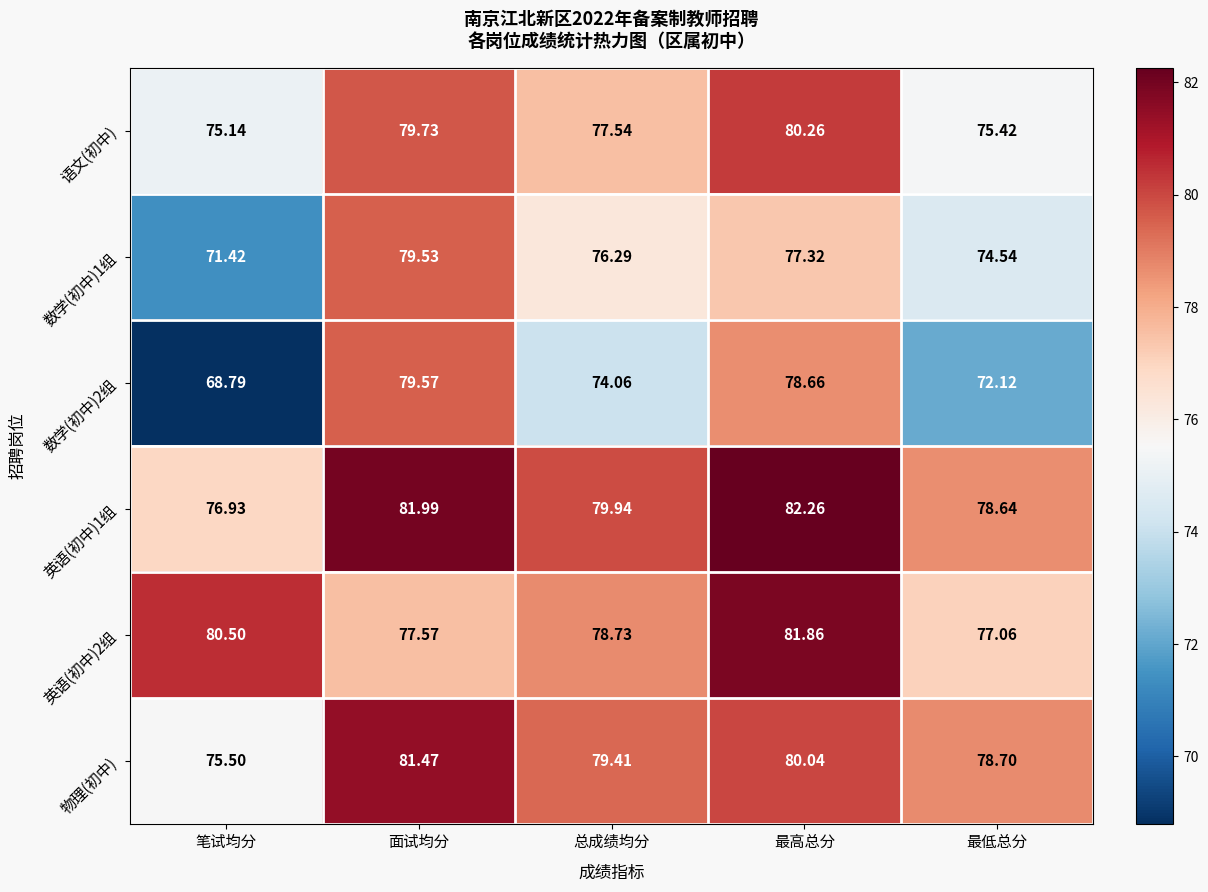

List the labels in order of 英语(初中)2组 value, smallest first.

最低总分, 面试均分, 总成绩均分, 笔试均分, 最高总分